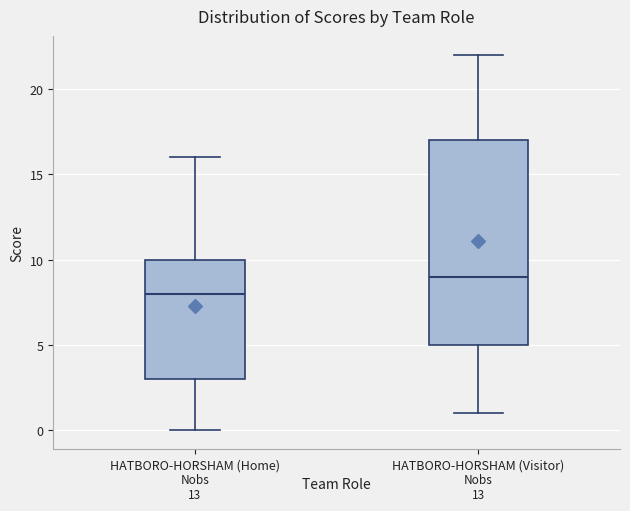

Comparing the boxes themselves (not the whiskers), which one is the tallest?

HATBORO-HORSHAM (Visitor)